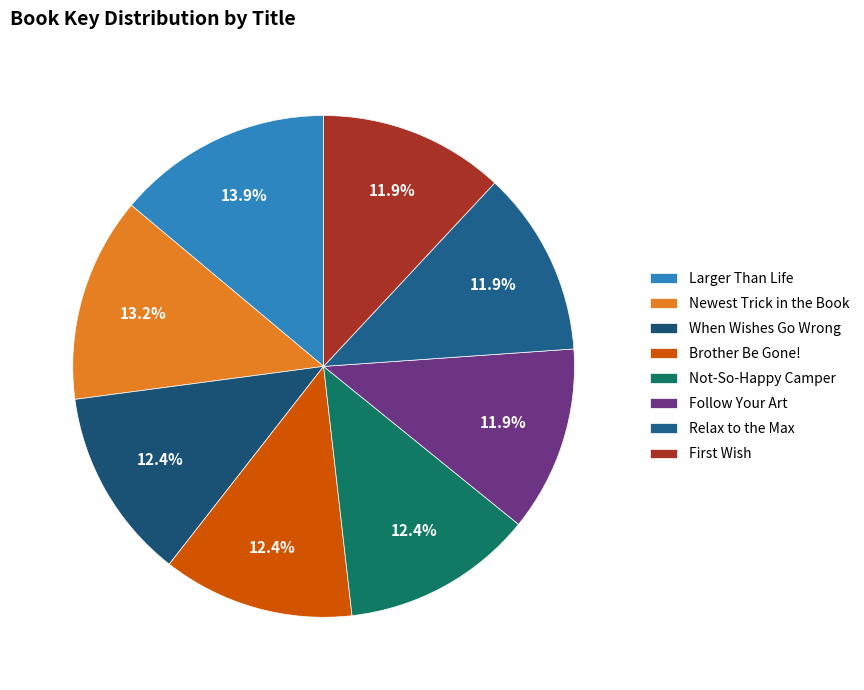

Does Newest Trick in the Book represent more than half of the total?

No